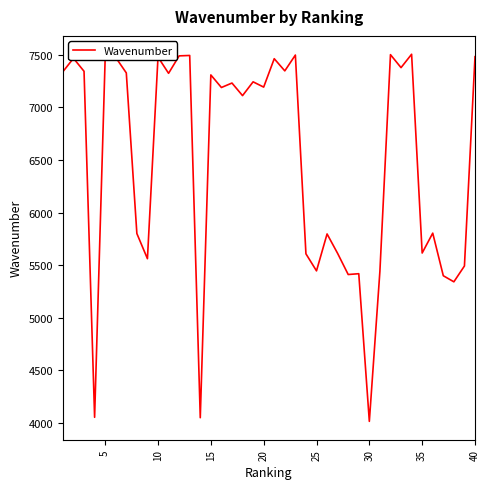

What is the maximum value shown in the chart?

7505.6